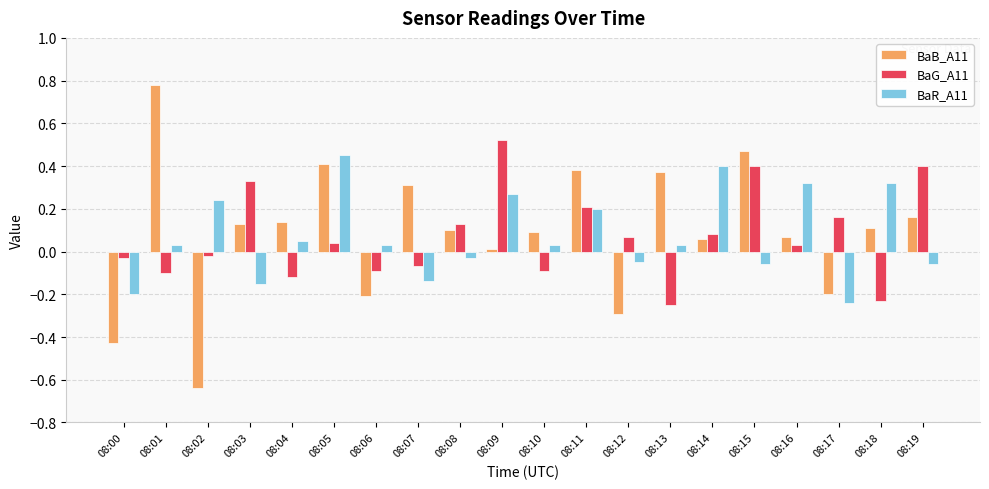

Is the value of BaG_A11 at 08:07 greater than the value of BaR_A11 at 08:16?

No